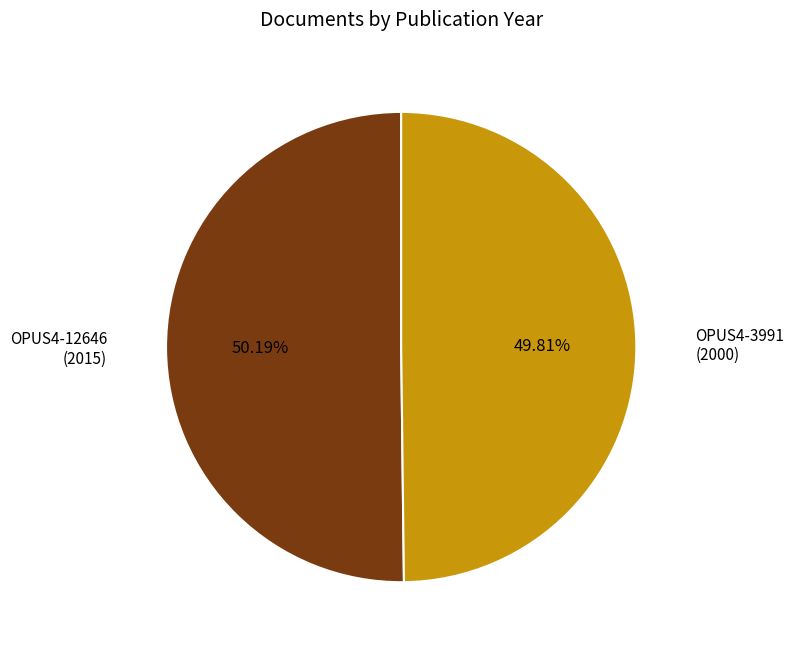

How many slices are in this pie chart?

2